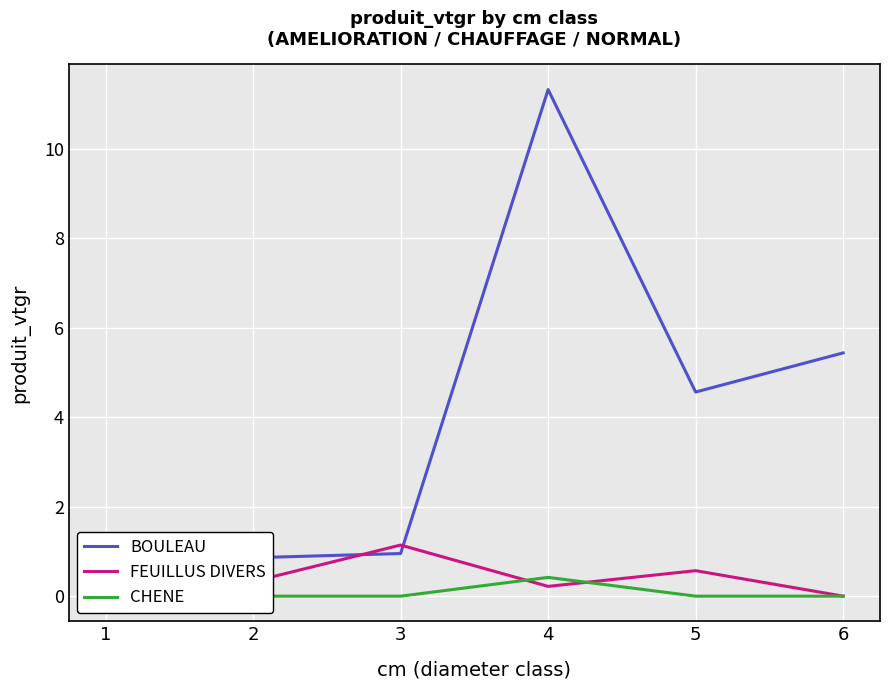

Where do CHENE and FEUILLUS DIVERS first cross each other?

3 and 4